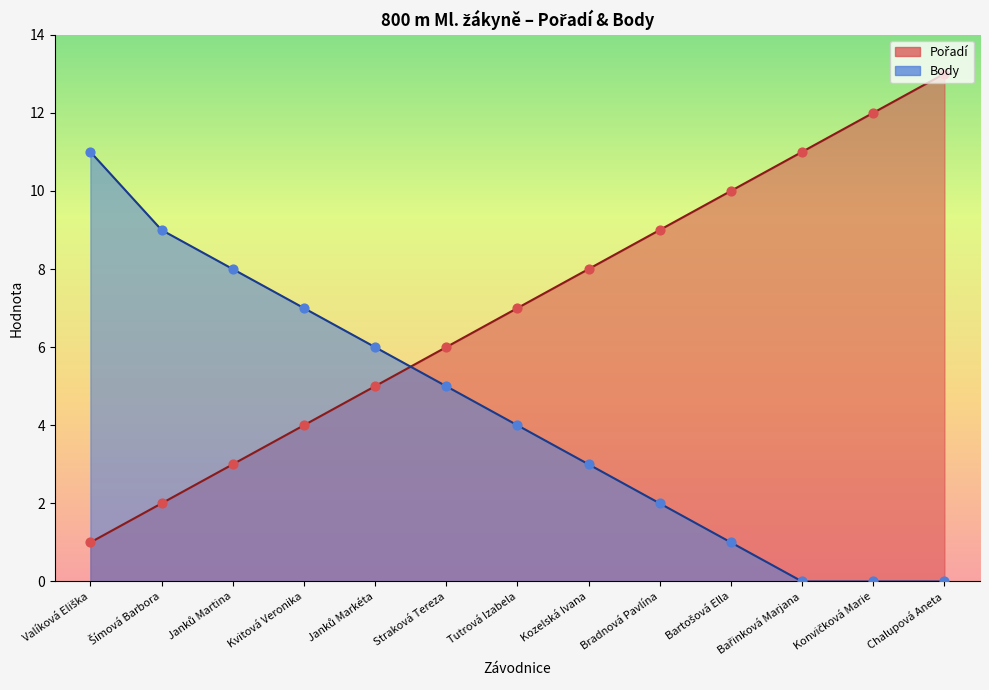

At which category is the sum across all series the highest?

Chalupová Aneta